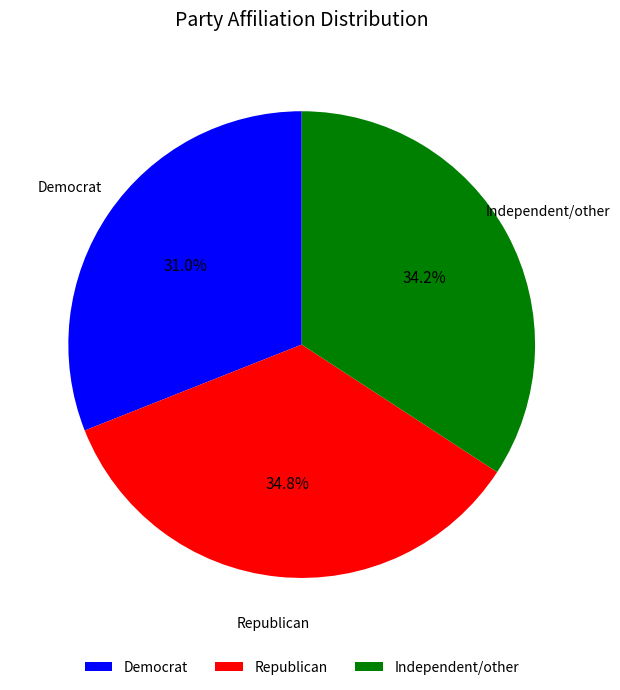

To the nearest percent, what is the combined percentage of Democrat and Independent/other?

65%